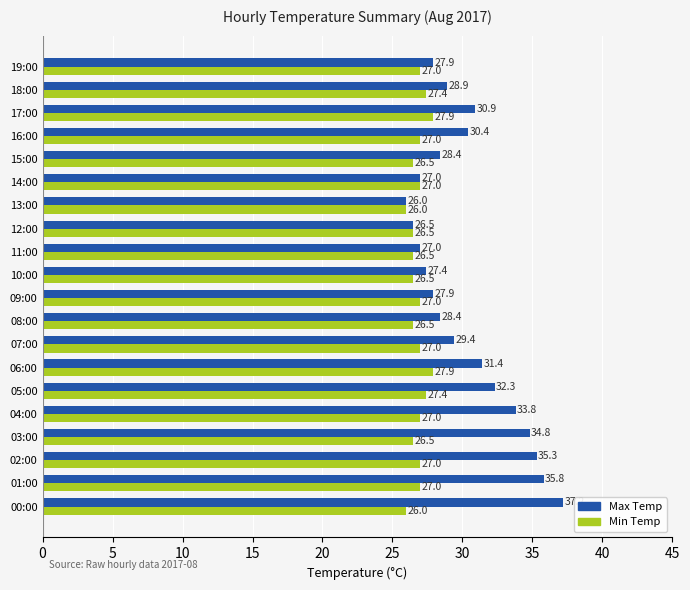

Count the Min Temp values in the range 26 to 27.

16